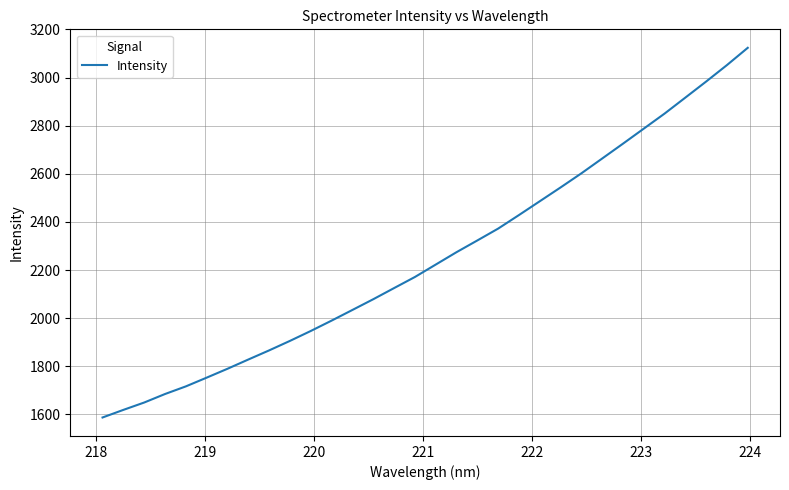

True or false: the data has more than 2 interior local peaks.

False